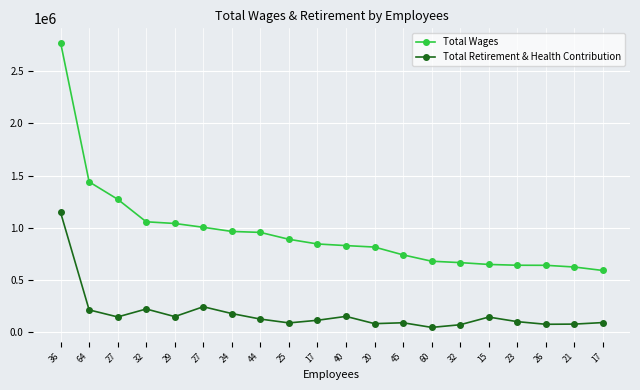

Reading left to right, transcribe all the data shown in this chart.

Total Wages: 36=2773830	64=1440719	27=1273877	32=1058221	29=1041970	27=1005492	24=965735	44=956565	25=890539	17=845841	40=830236	20=816200	45=741332	60=680708	32=667327	15=649776	23=642182	26=641575	21=625215	17=591964
Total Retirement & Health Contribution: 36=1147296	64=214680	27=147259	32=223370	29=150507	27=245020	24=179603	44=126809	25=90152	17=115266	40=152506	20=82984	45=91534	60=47120	32=72515	15=146031	23=102242	26=76977	21=78653	17=93361